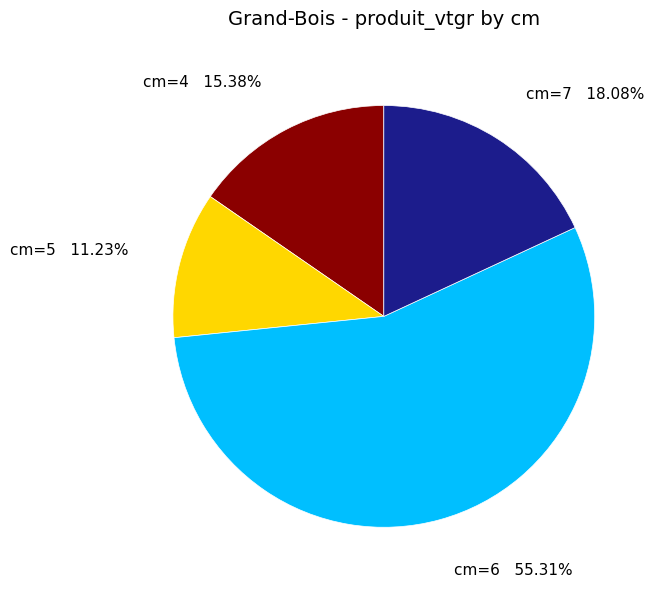

Does cm=6 account for over 50% of the chart?

Yes